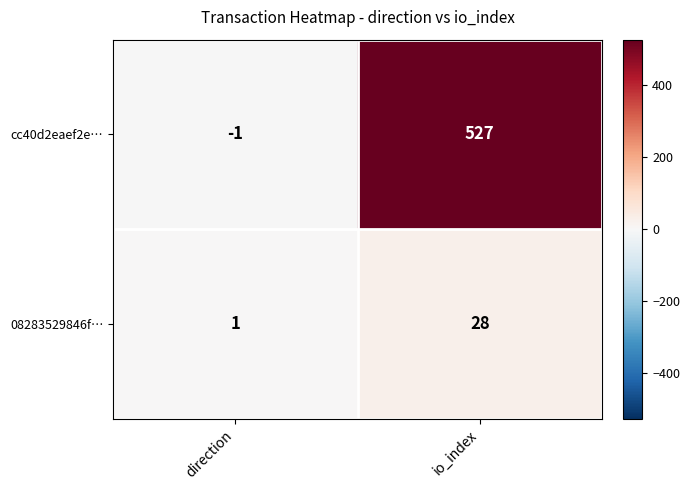

What is the difference between the maximum and minimum values in the cc40d2eaef2e… series?

528